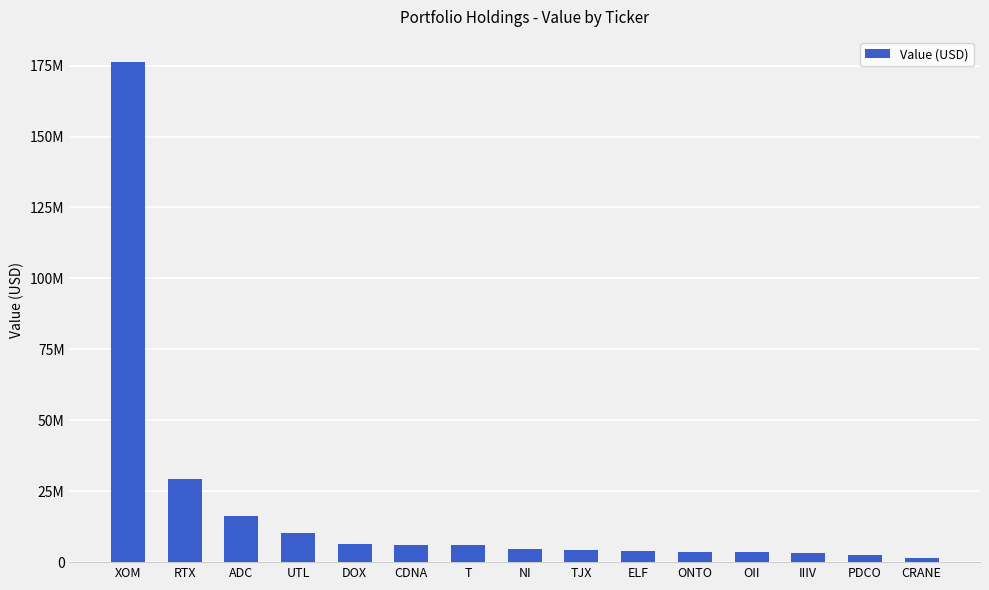

Does the chart contain any negative values?

No